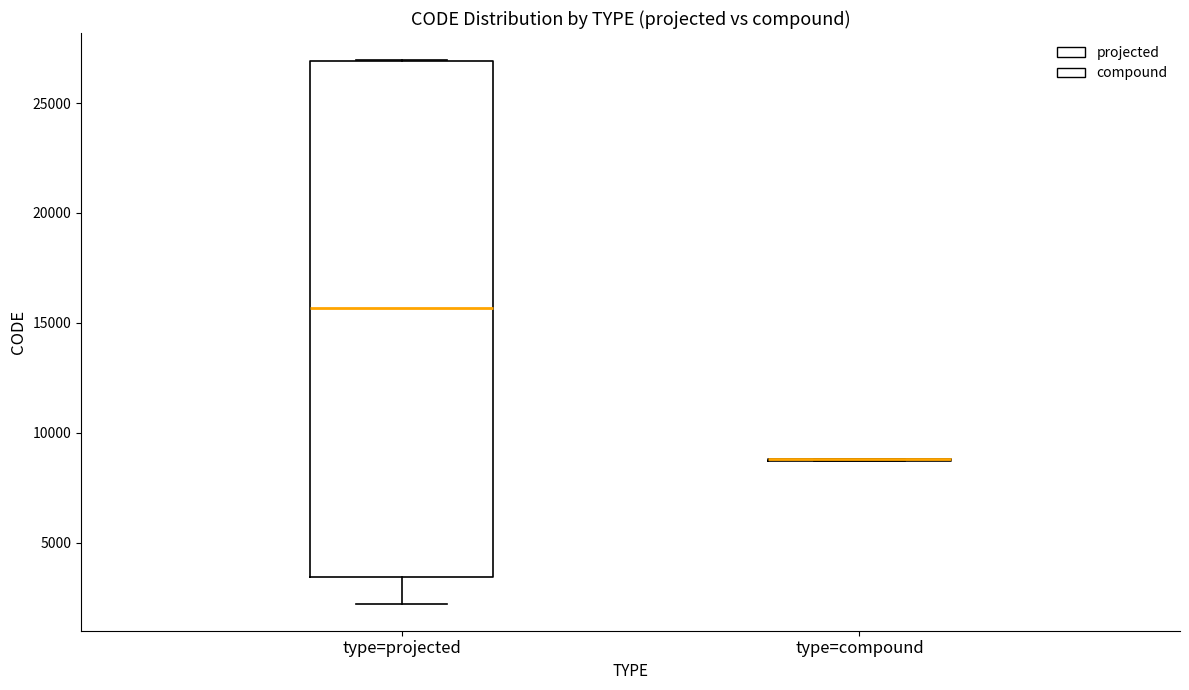

Reading left to right, read every box against the y-axis: the position of its median line, the range the box covers, and the ends of its whiskers. The values are not printed on the chart, so give them approximately, as read against the axis.

type=projected: median 15500, box 3500 to 27000, whiskers 2000 to 27000
type=compound: box collapsed to a line at 9000, whiskers 8500 to 9000